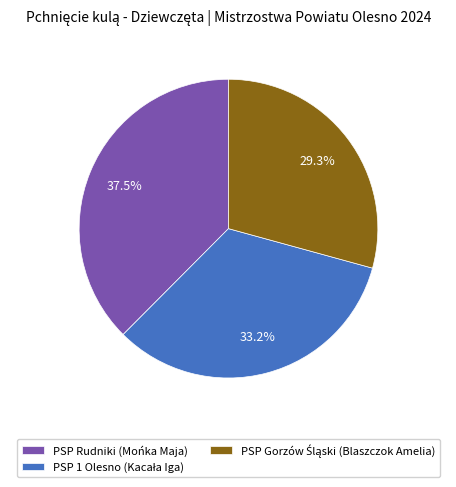

To the nearest percent, what is the average slice percentage?

33%